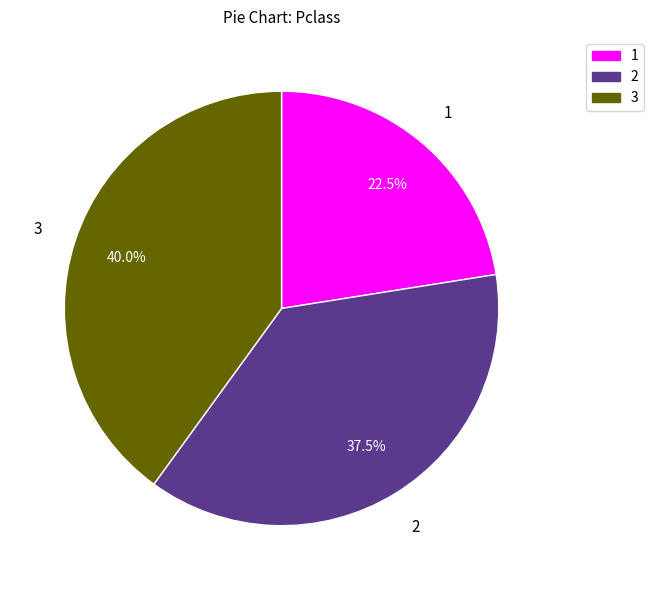

What is the ratio of the value at 1 to the value at 3?

0.6